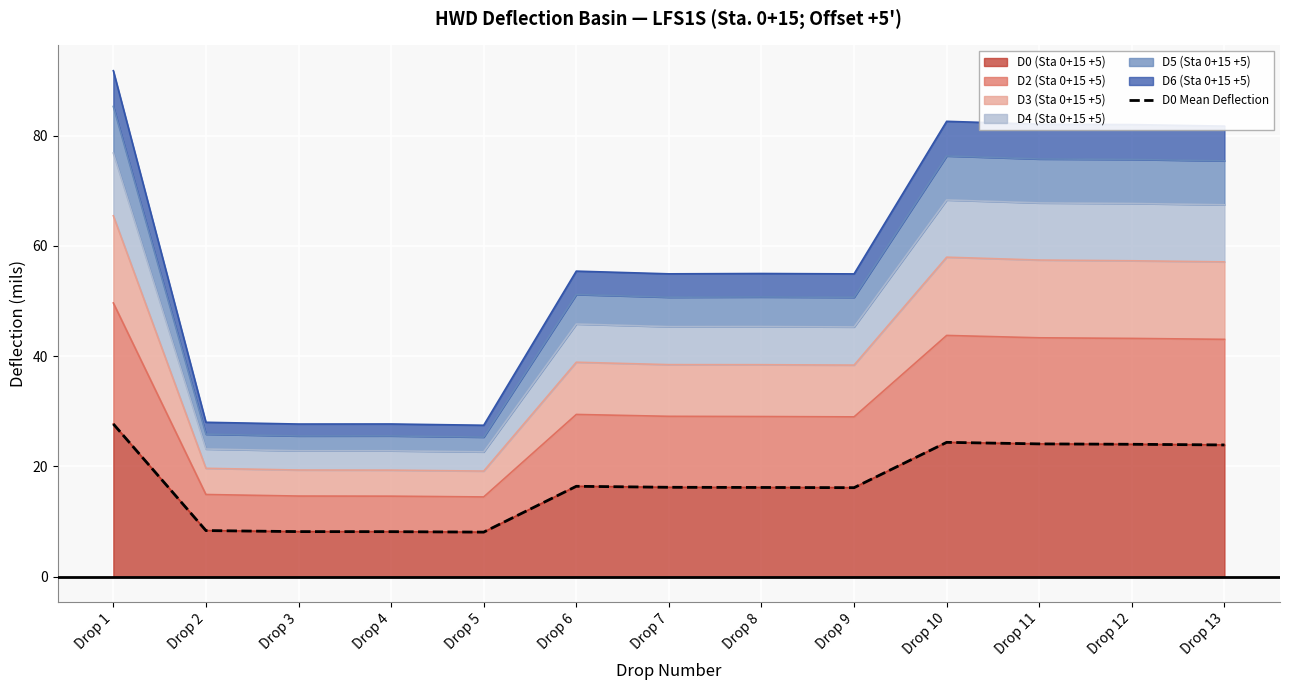

How many data points are less than 16?

4